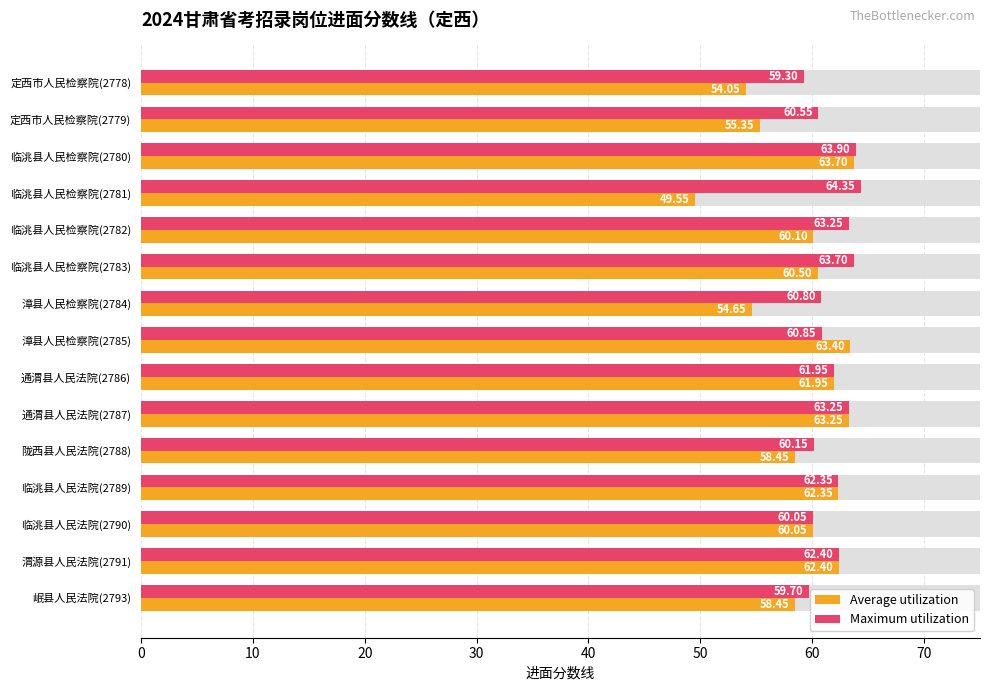

Does the chart contain any negative values?

No